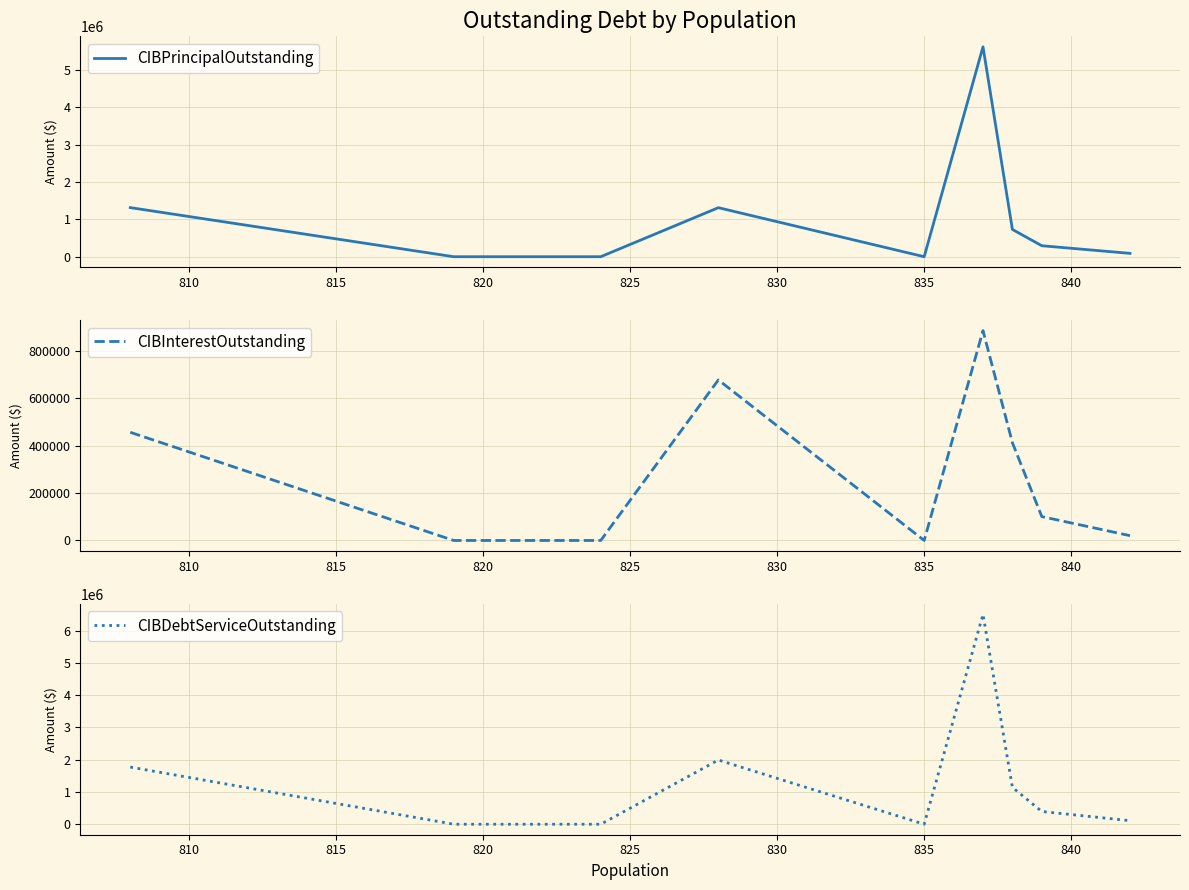

Rank the series by their maximum value, from lowest to highest.

CIBInterestOutstanding, CIBPrincipalOutstanding, CIBDebtServiceOutstanding